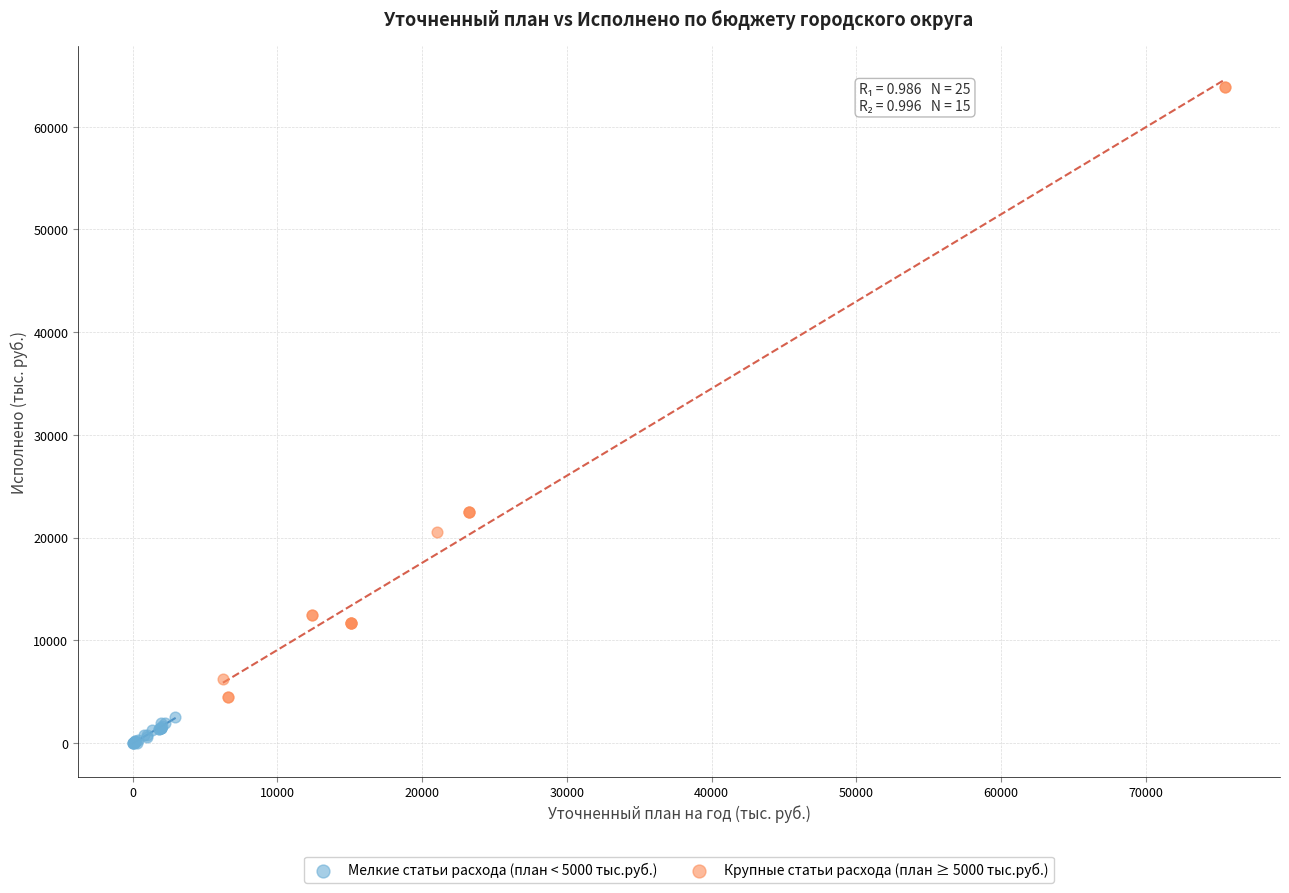

Which series reaches the minimum Y coordinate?

Мелкие статьи расхода (план < 5000 тыс.руб.)